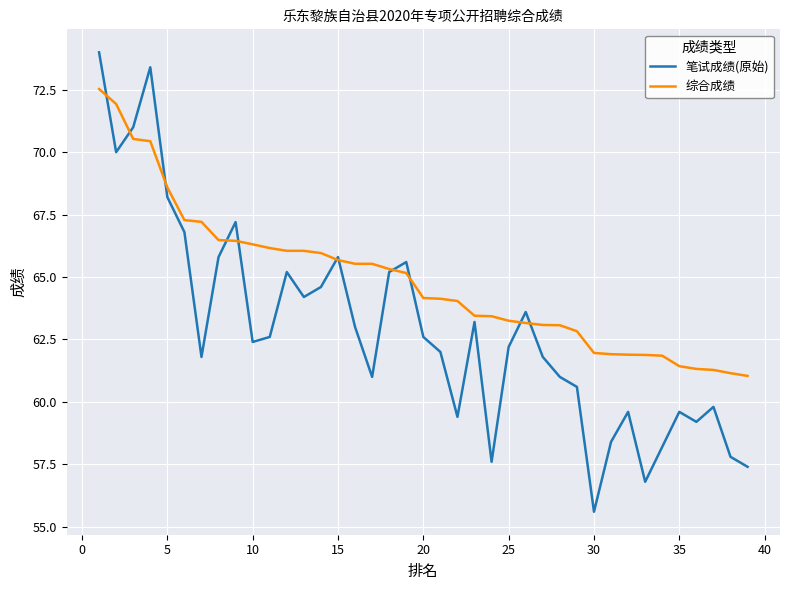

Which series has the widest spread of values?

笔试成绩(原始)